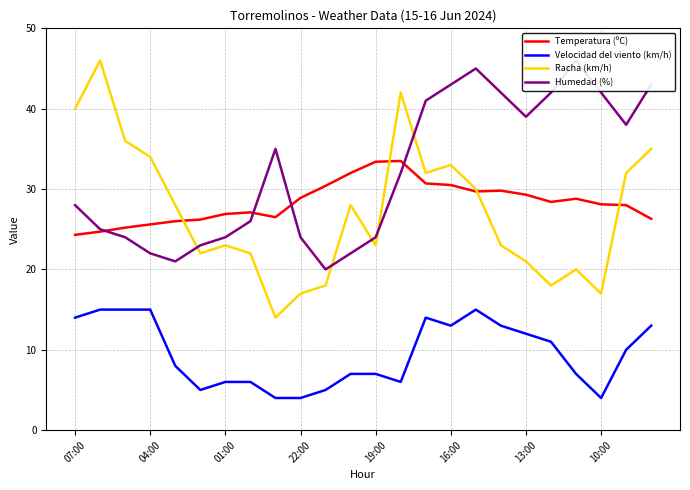

What is the difference between the maximum and minimum values in the Velocidad del viento (km/h) series?

11.0